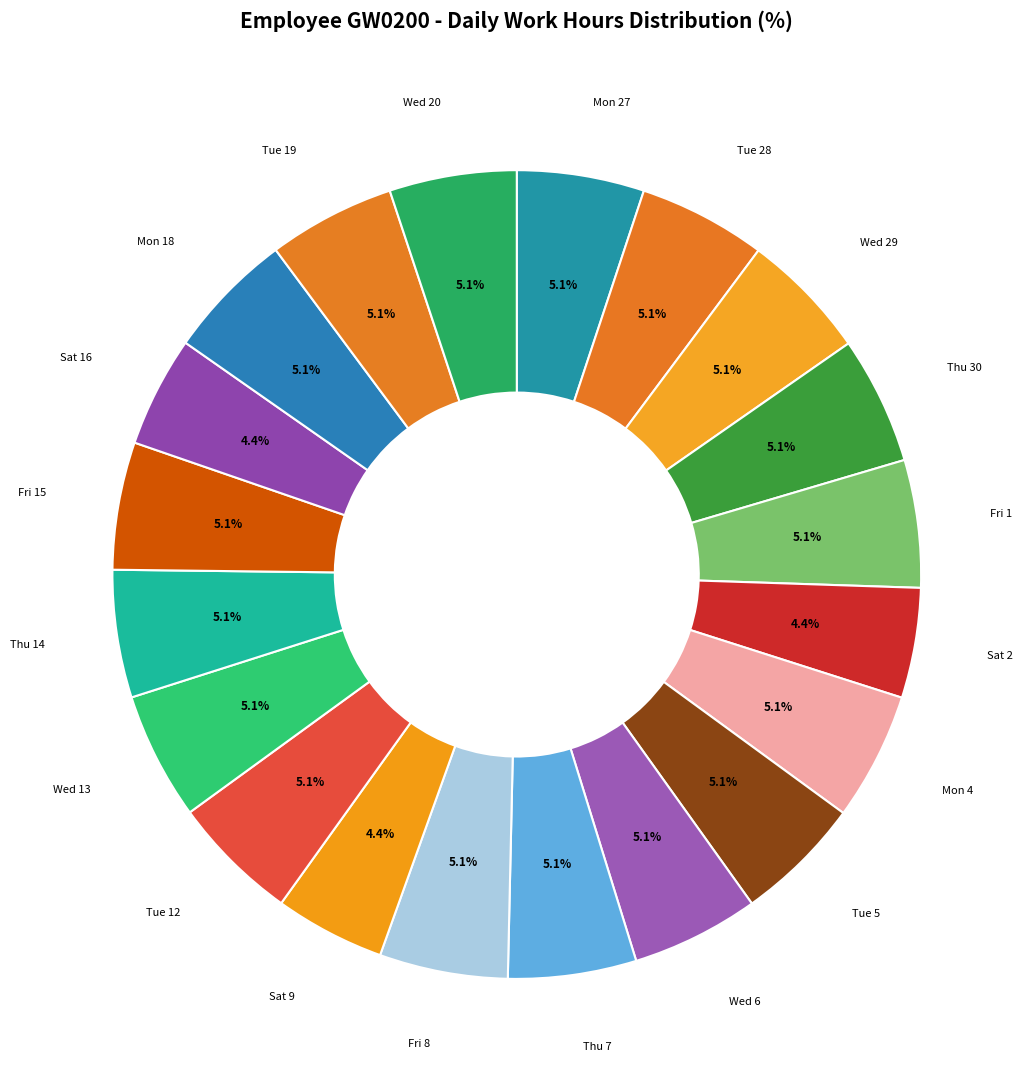

How much of the chart is everything except Sat 2?

95.6%